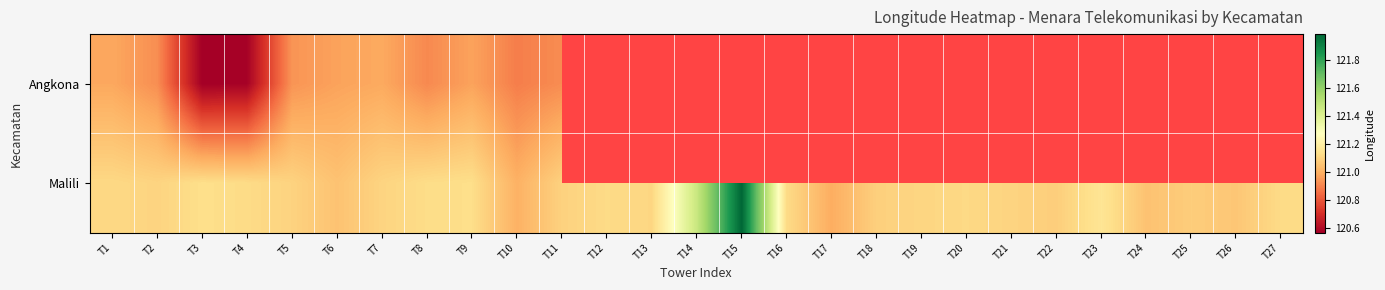

What is the minimum value for Angkona?

120.6